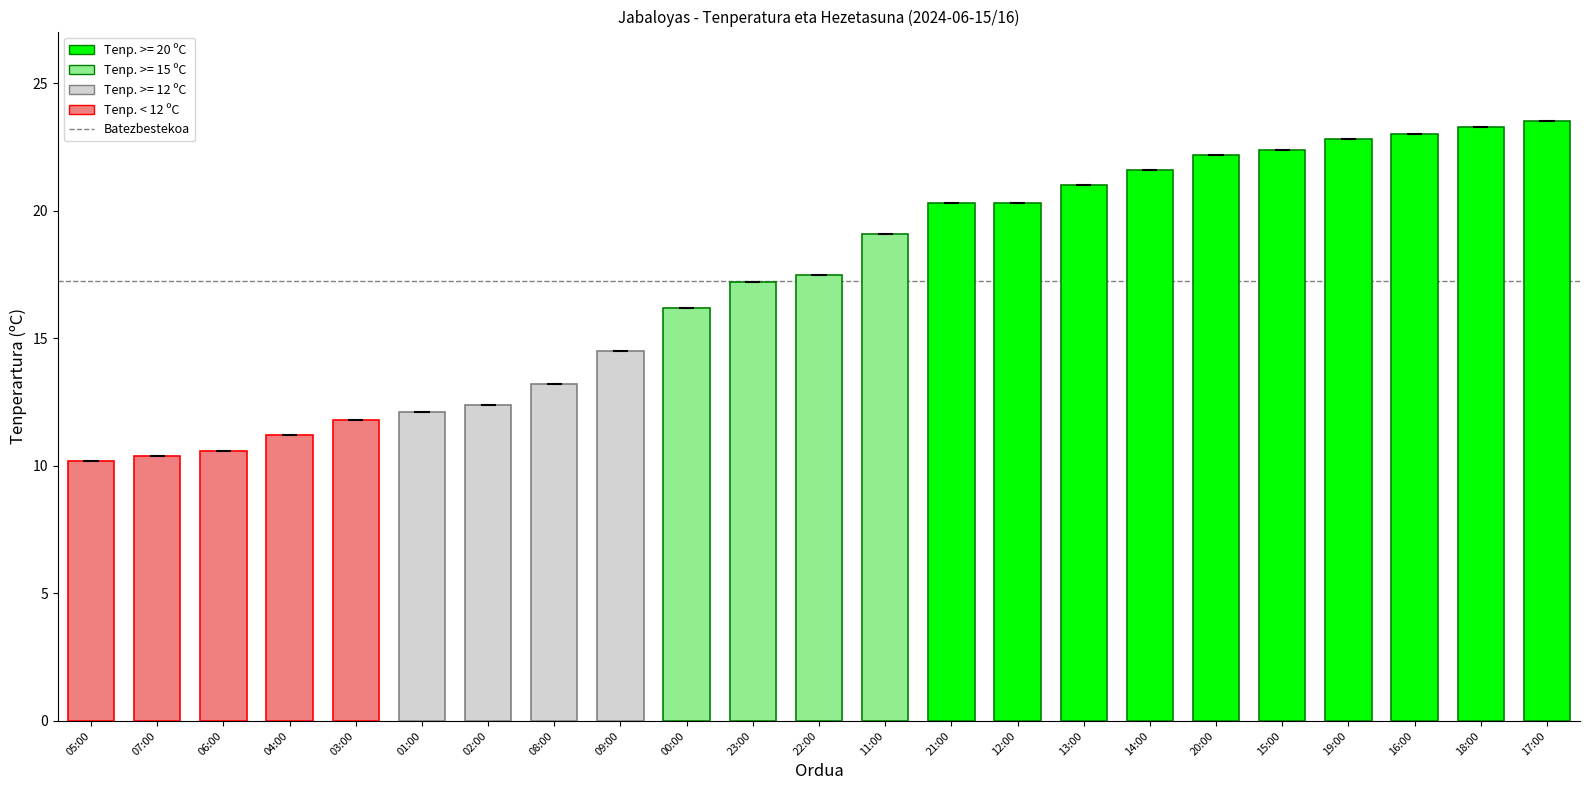

What is the minimum value shown in the chart?

10.2